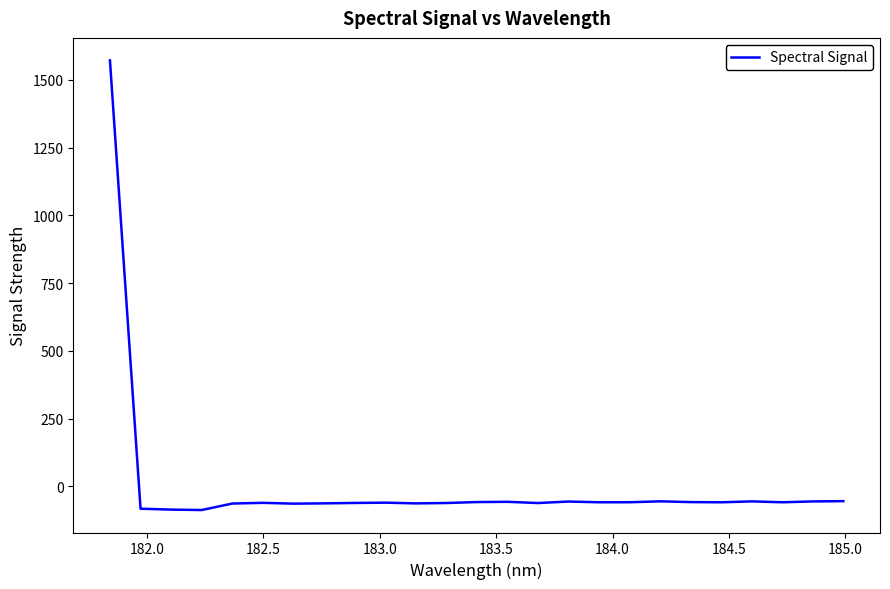

What is the maximum value shown in the chart?

1572.1